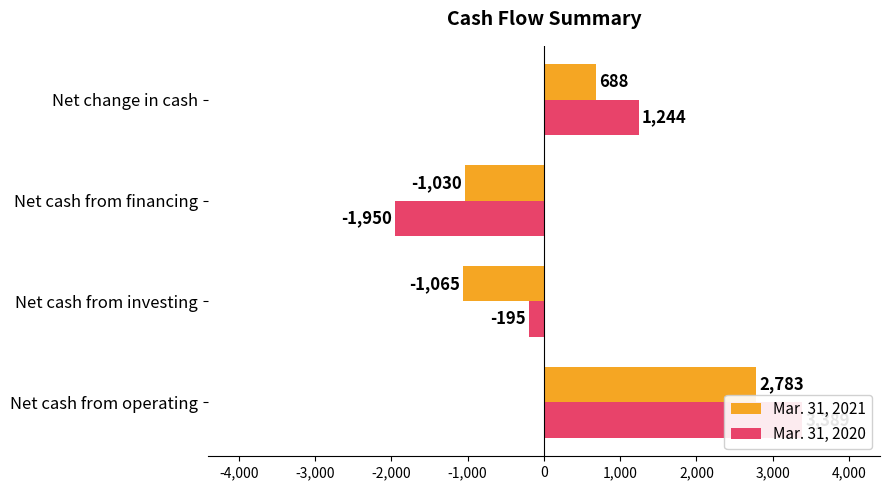

What are all the series names shown in the legend?

Mar. 31, 2021, Mar. 31, 2020